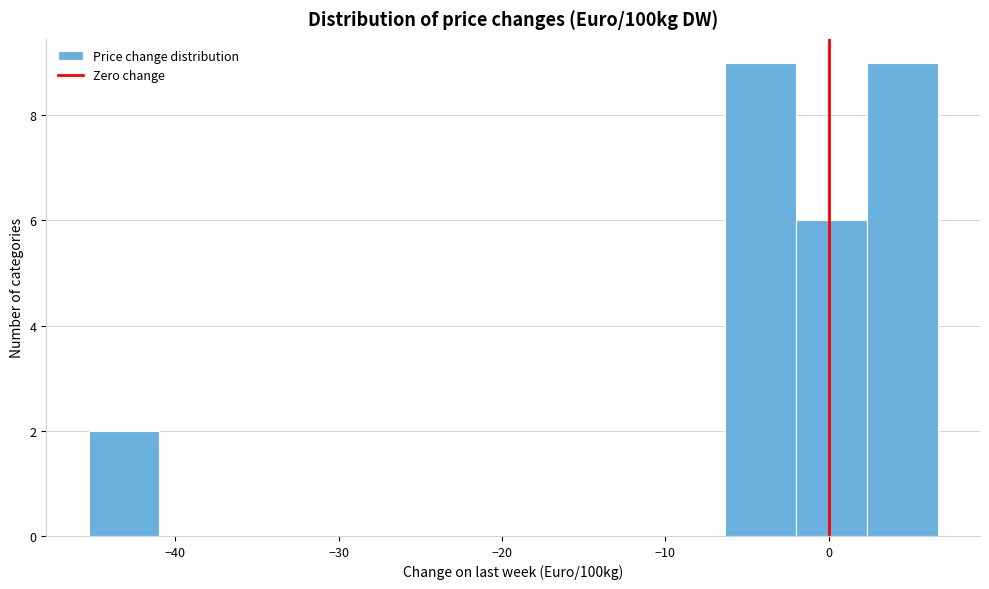

Reading left to right, transcribe this chart: for each bar, give the range it covers on the x-axis and its height. Neither the bar edges nor the heights are printed on the chart, so give them approximately, as read against the axes.

-45 to -41: 2
-41 to -37: 0
-37 to -32: 0
-32 to -28: 0
-28 to -24: 0
-24 to -19: 0
-19 to -15: 0
-15 to -11: 0
-11 to -6: 0
-6 to -2: 9
-2 to 2: 6
2 to 7: 9